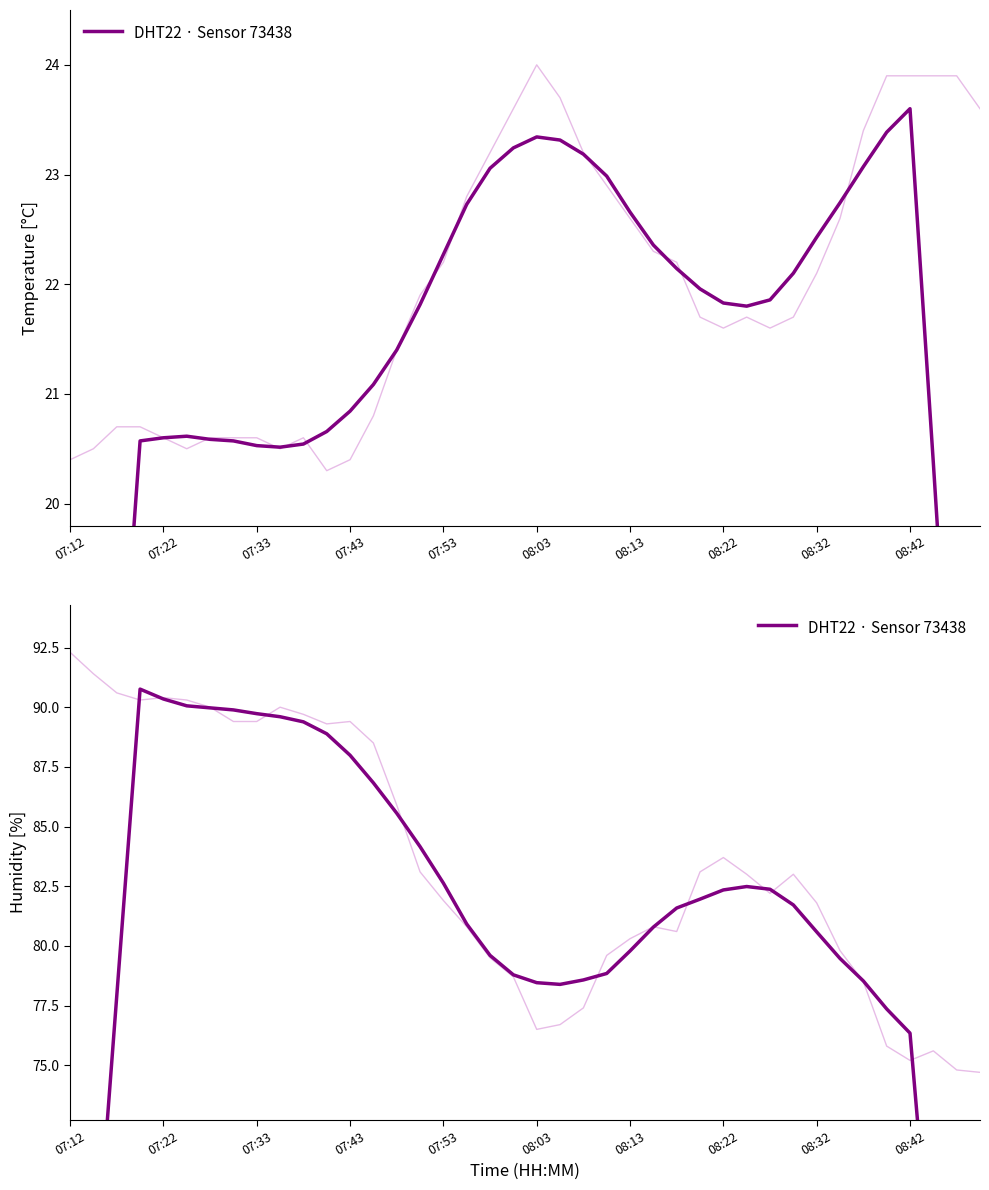

What is the sum of all values?

3191.2